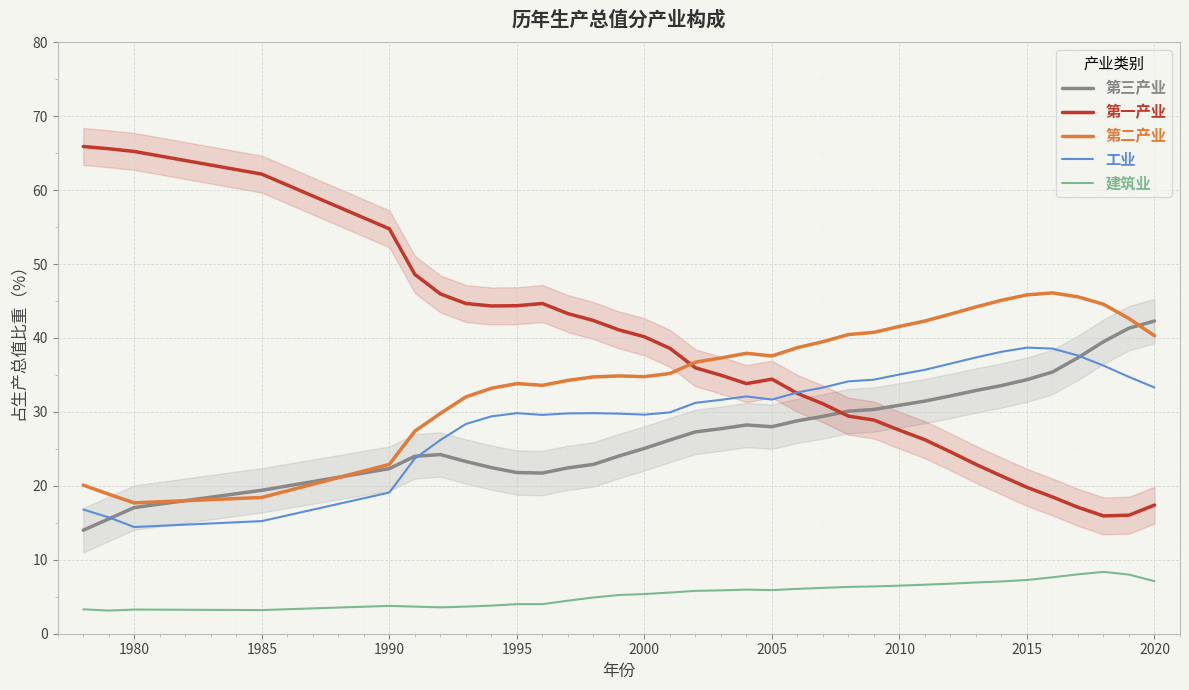

True or false: 建筑业 and 第三产业 cross at least once.

False